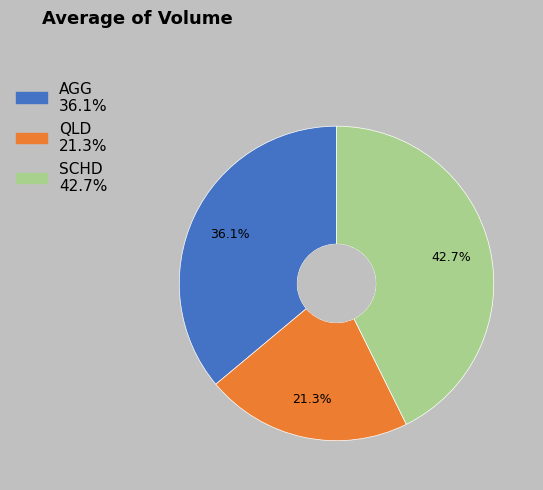

Is it true that QLD is 28% of the pie?

False